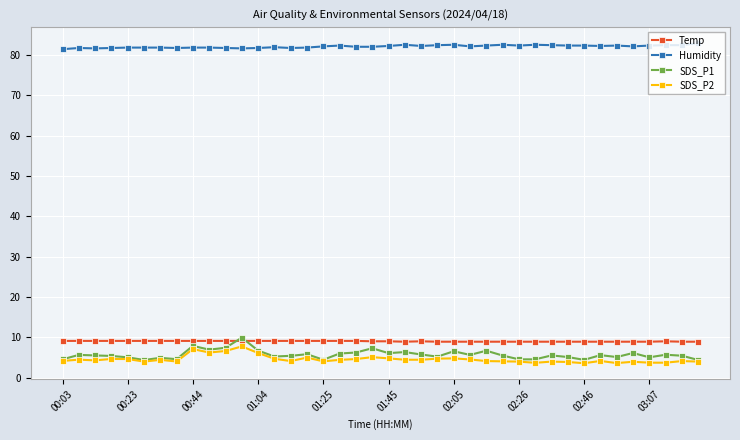

What are all the series names shown in the legend?

Temp, Humidity, SDS_P1, SDS_P2